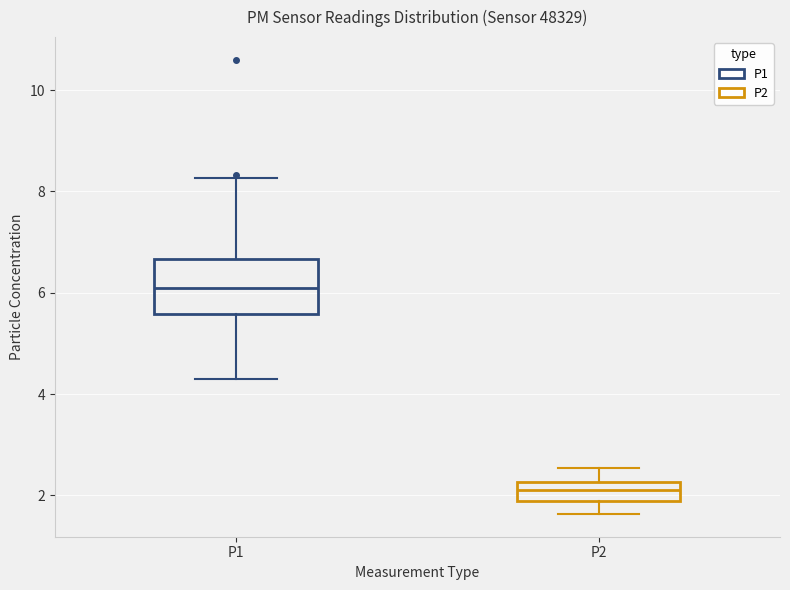

Which box has the highest median line?

P1